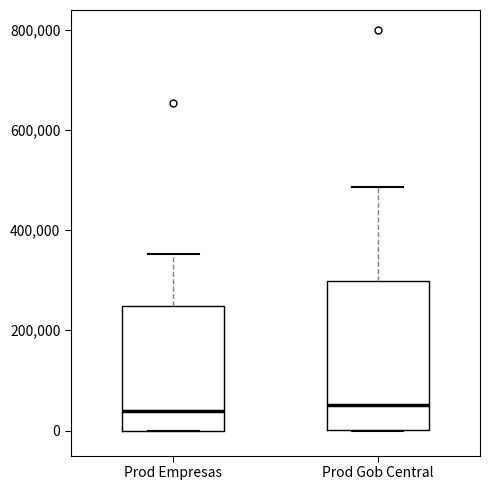

Reading left to right, read every box against the y-axis: the position of its median line, the range the box covers, and the ends of its whiskers. The values are not printed on the chart, so give them approximately, as read against the axis.

Prod Empresas: median 40000, box 0 to 240000, whiskers 0 to 360000
Prod Gob Central: median 60000, box 0 to 300000, whiskers 0 to 480000